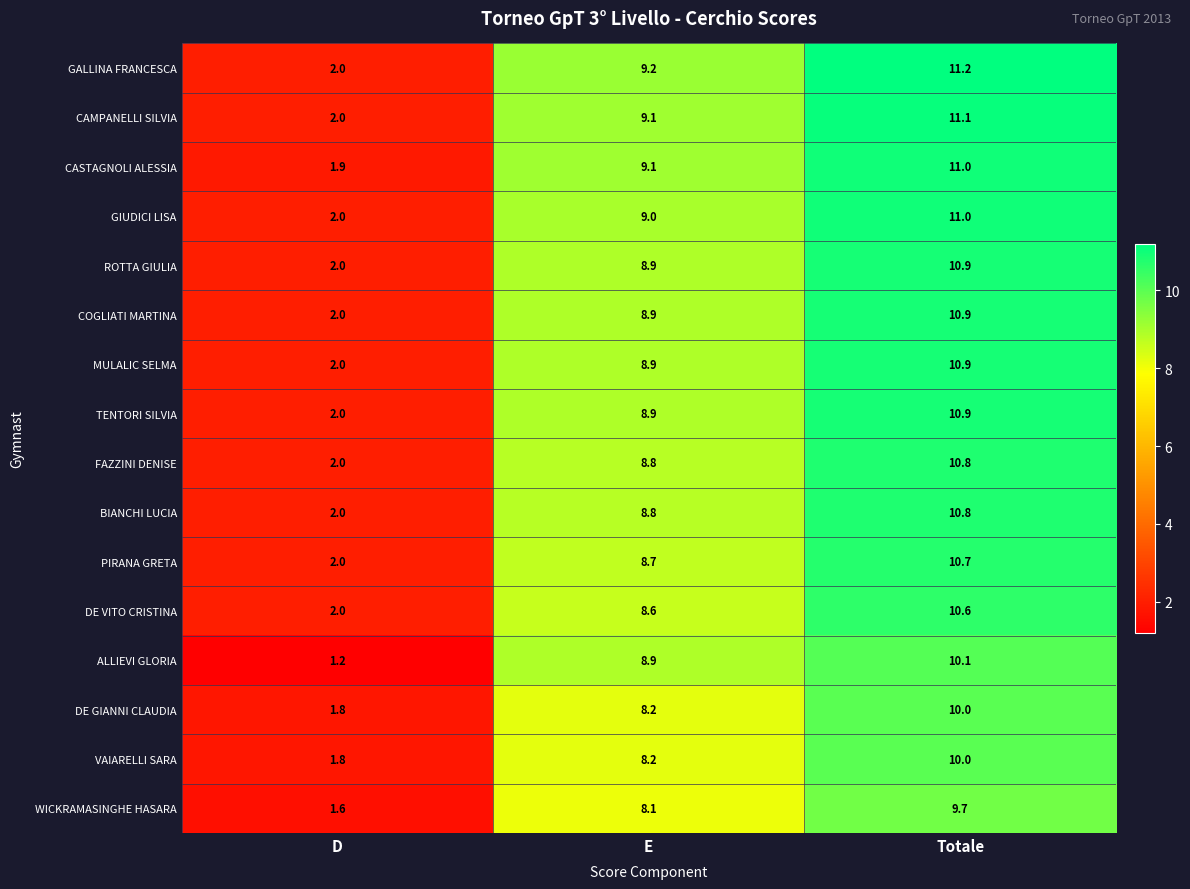

What is the total value across all series at D?

30.3